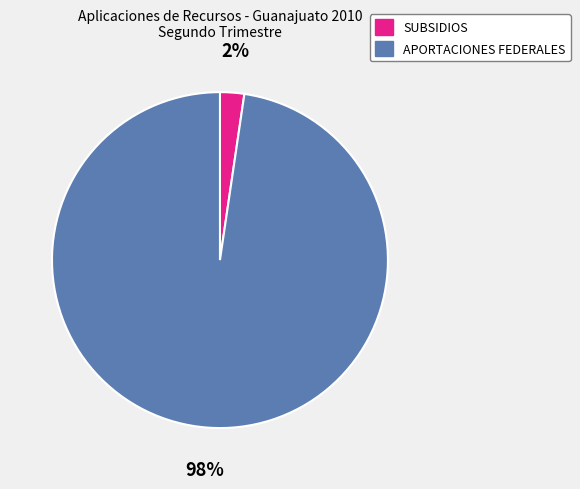

Which category accounts for the majority?

APORTACIONES FEDERALES